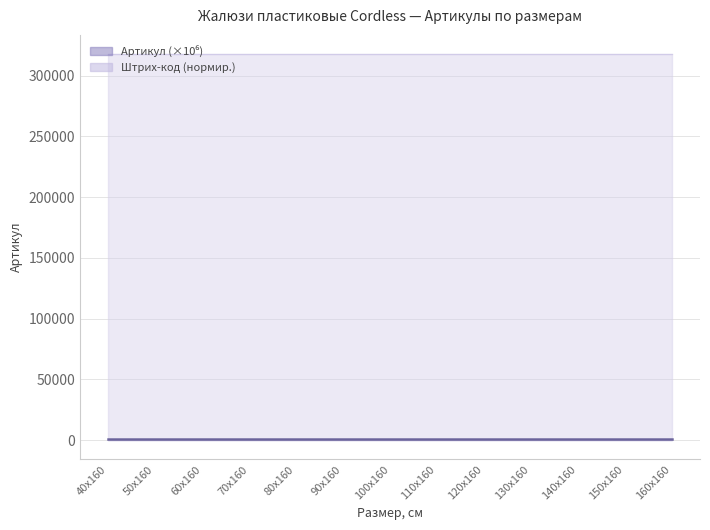

List the series in order of their peak value, highest first.

Штрих-код (нормир.), Артикул (×10⁶)